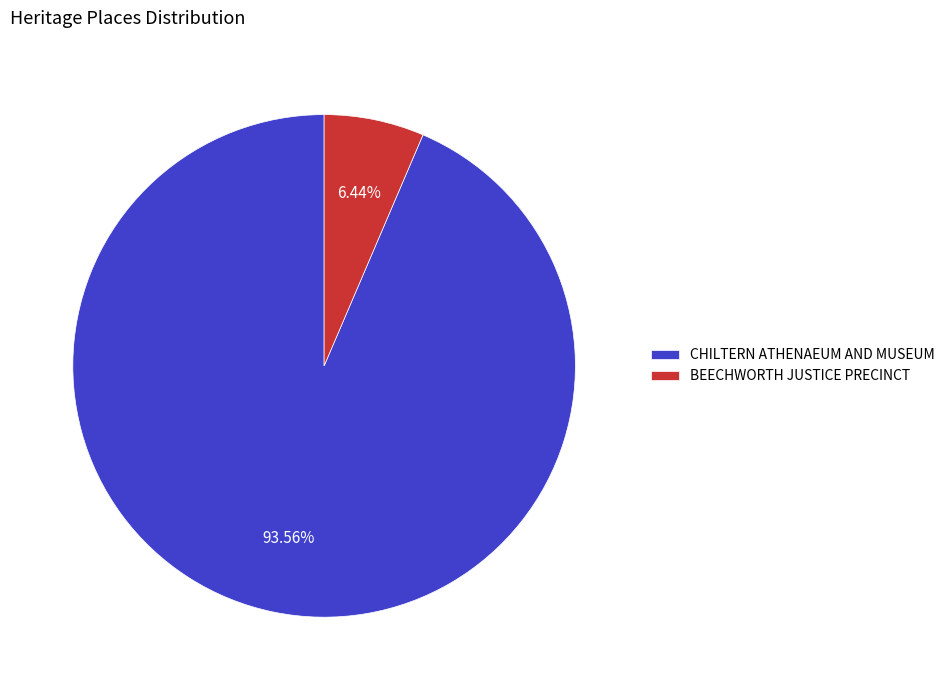

To the nearest percent, what portion does BEECHWORTH JUSTICE PRECINCT represent?

6%